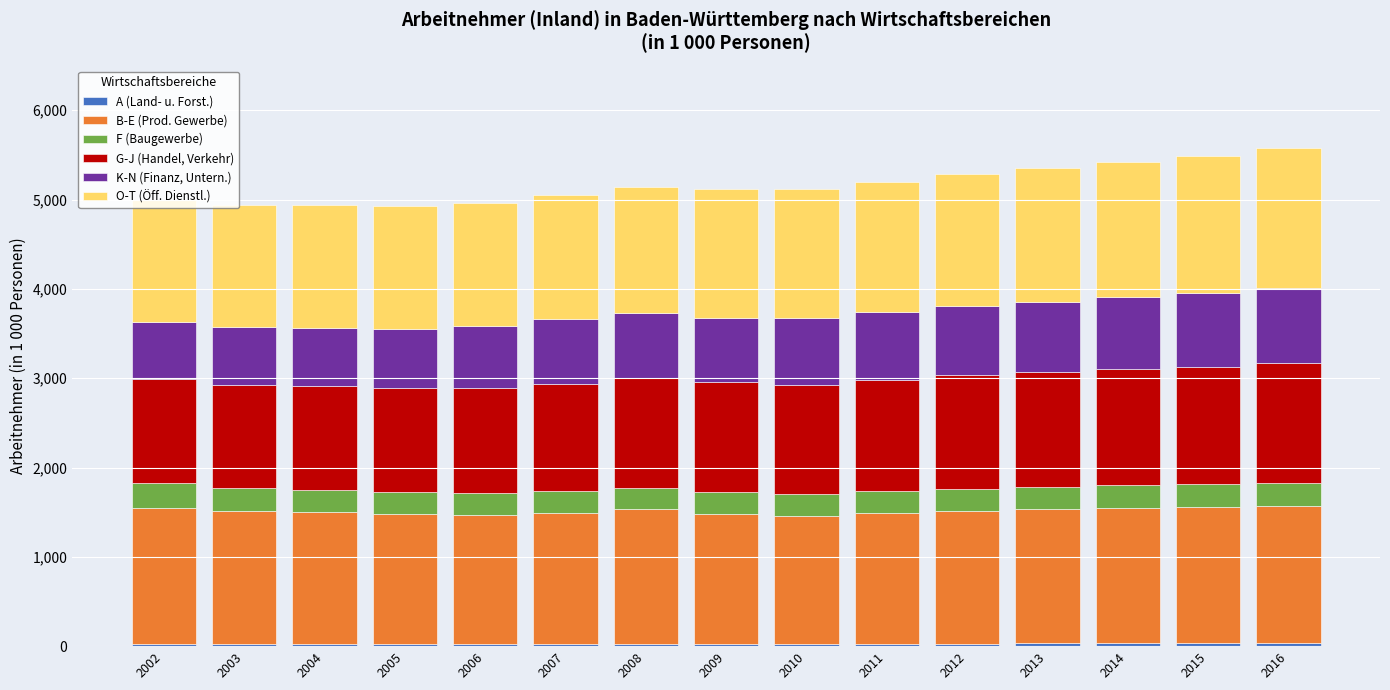

Rank the series at 2009 from lowest to highest value.

A (Land- u. Forst.), F (Baugewerbe), K-N (Finanz, Untern.), G-J (Handel, Verkehr), O-T (Öff. Dienstl.), B-E (Prod. Gewerbe)